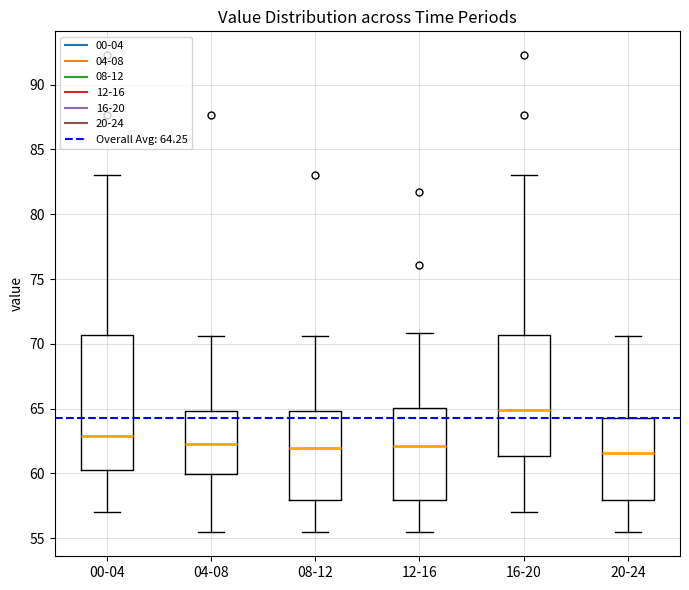

Where is the lower edge of the box for 12-16 on the y-axis? The values are not printed on the chart, so give them approximately, as read against the axis.

58.0